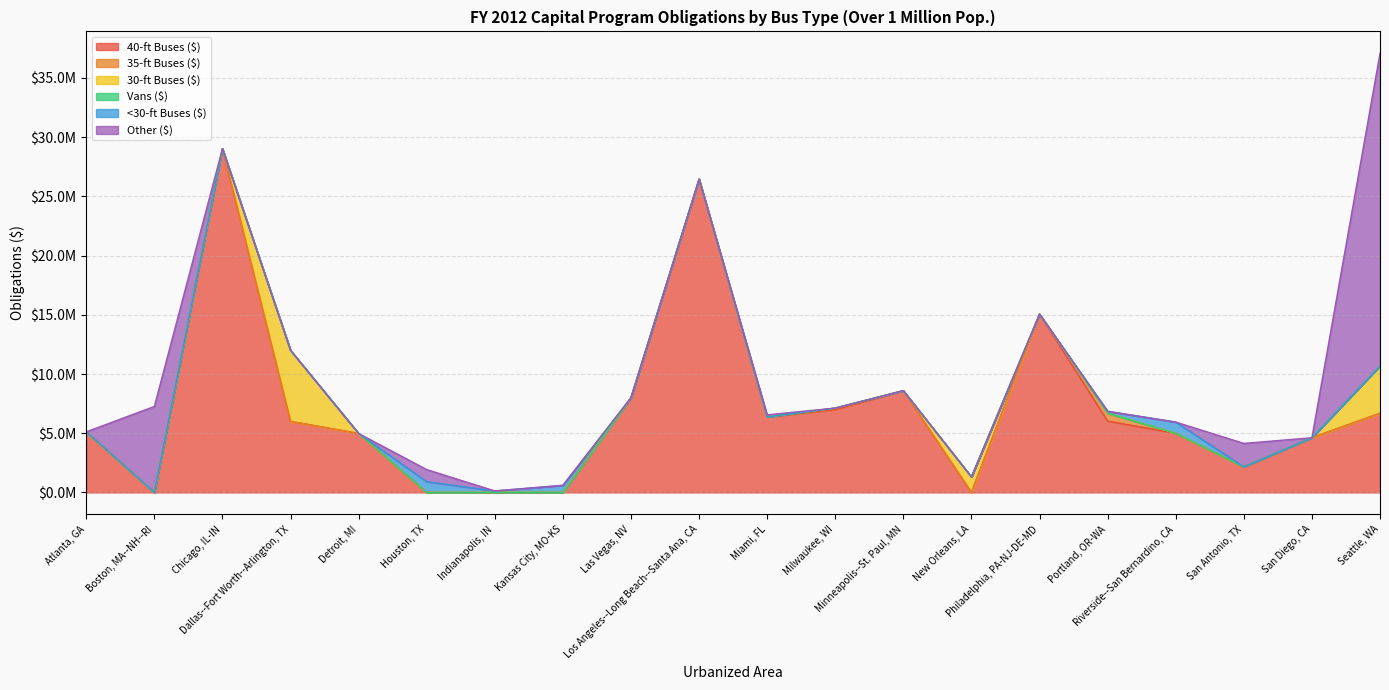

Which series has the largest total across all categories?

40-ft Buses ($)